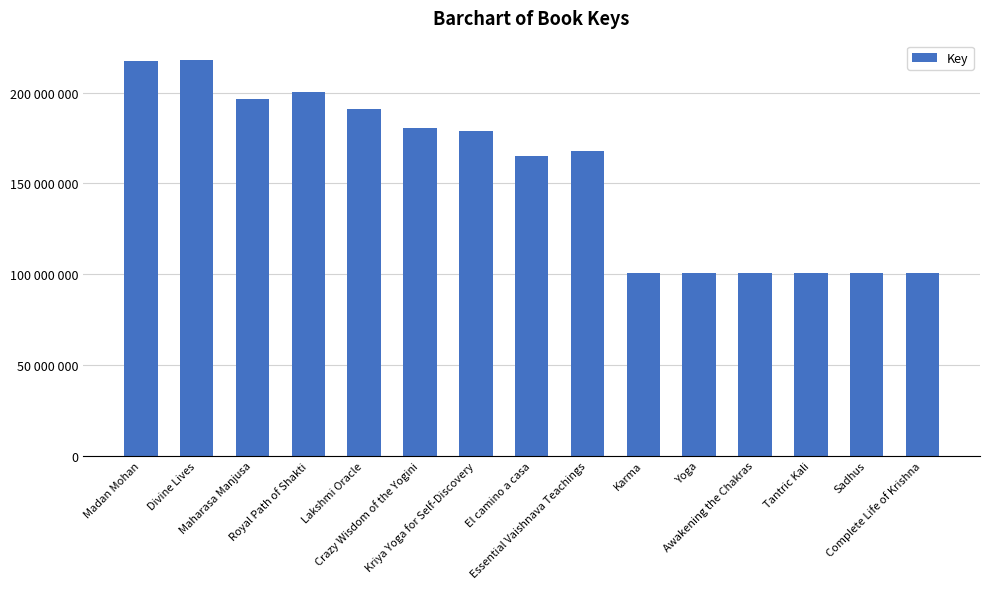

Does the chart contain any negative values?

No